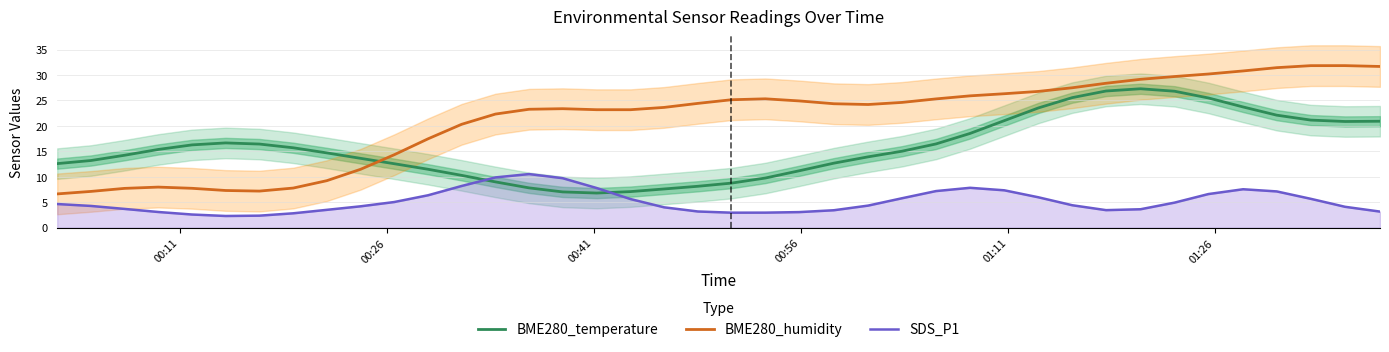

True or false: BME280_temperature and SDS_P1 intersect in this chart.

True